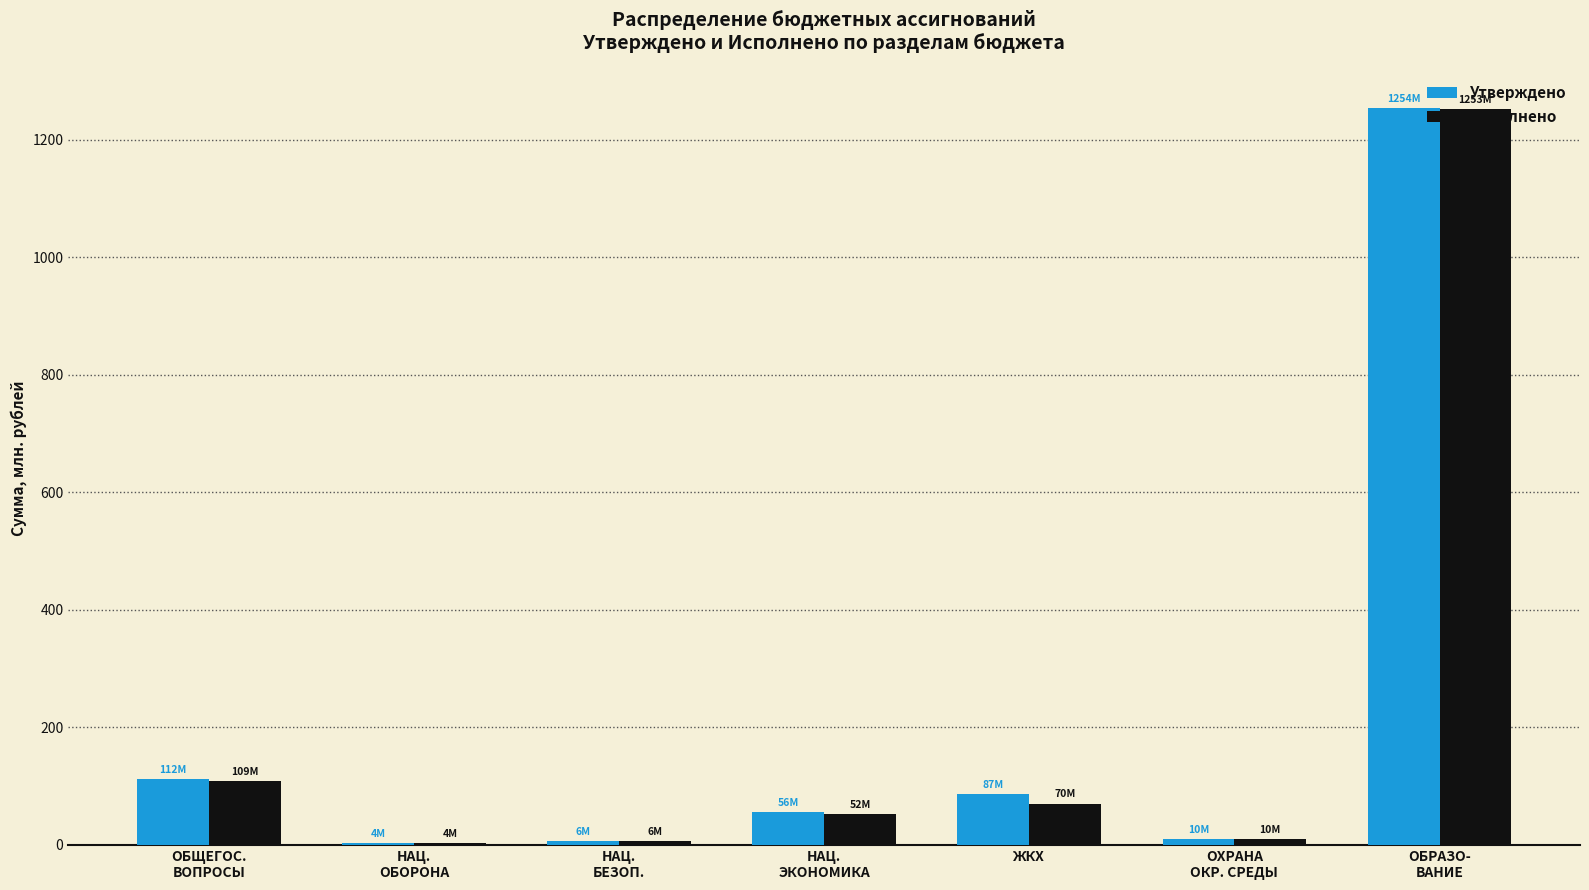

How many distinct data groups are displayed?

2